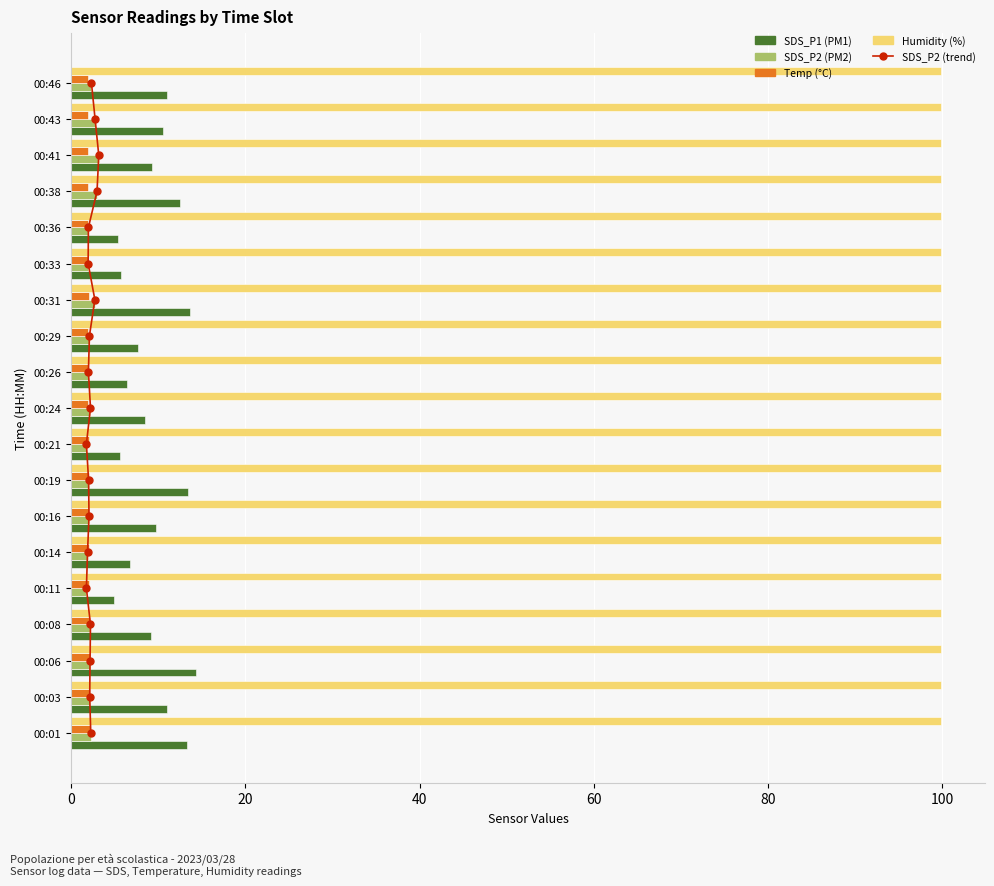

What is the highest value of the SDS_P2 series?

3.2